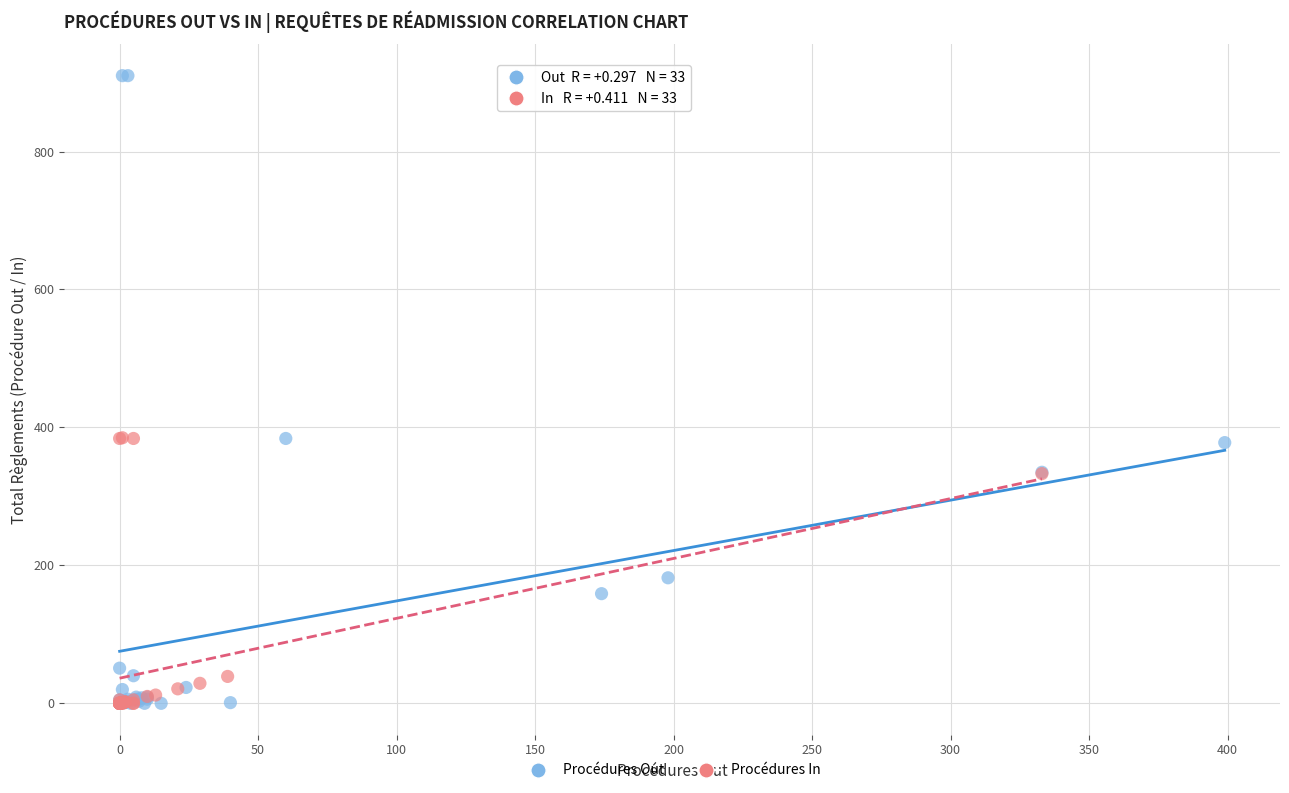

Which series has the widest spread of Y values?

Procédures Out